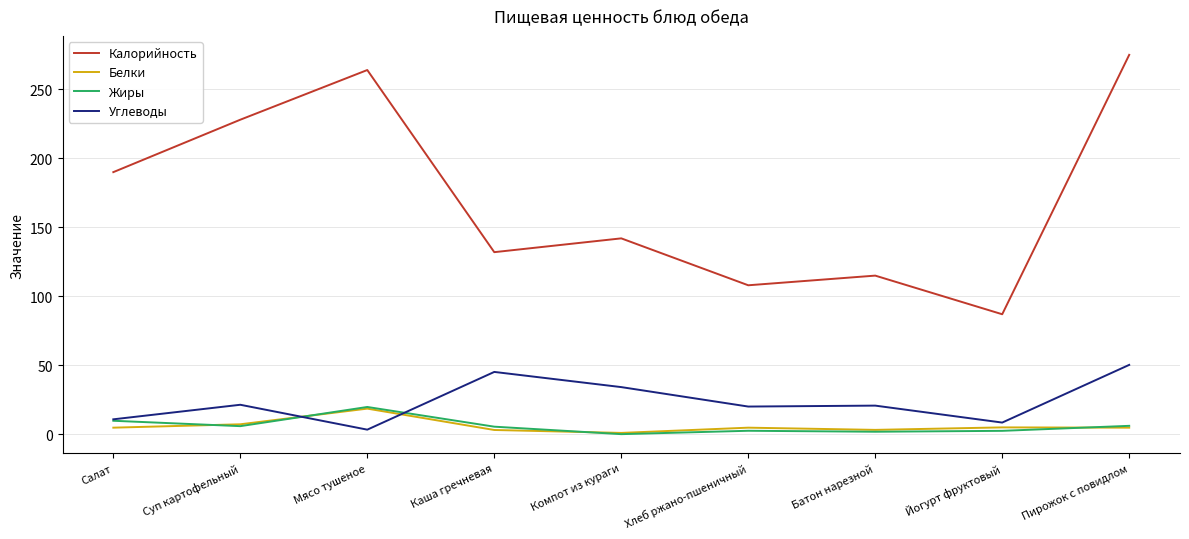

Does the chart display data point markers on the line(s)?

No